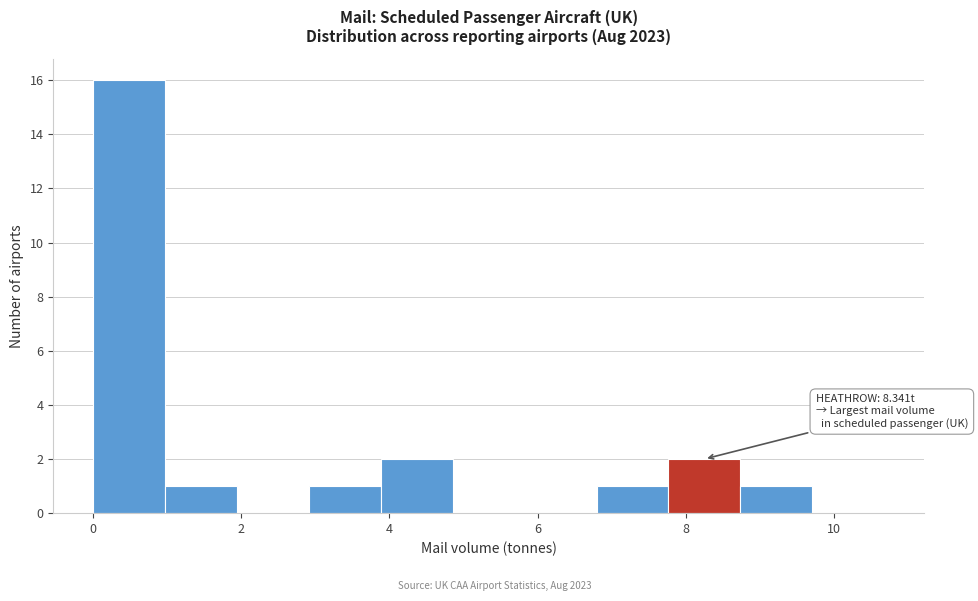

Over which range of the x-axis is the bar tallest?

0.0 to 1.0